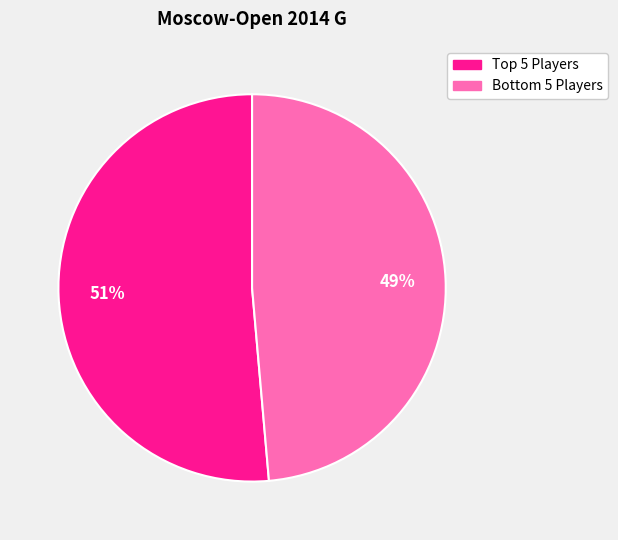

Is there any slice that represents more than half of the pie?

Yes